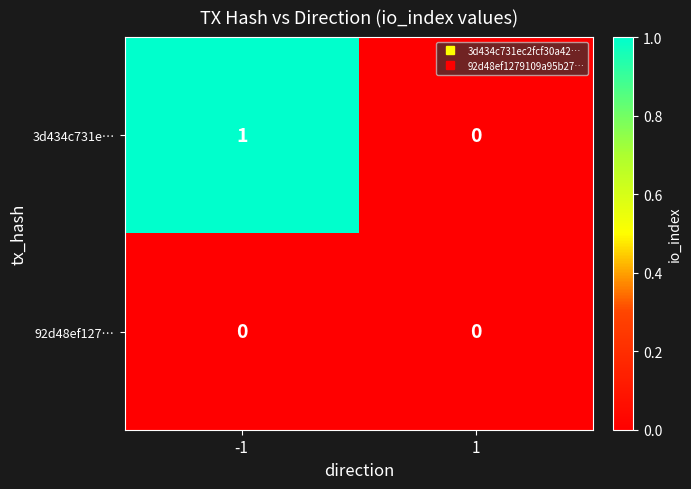

Rank the series by their average value, from lowest to highest.

92d48ef127…, 3d434c731e…